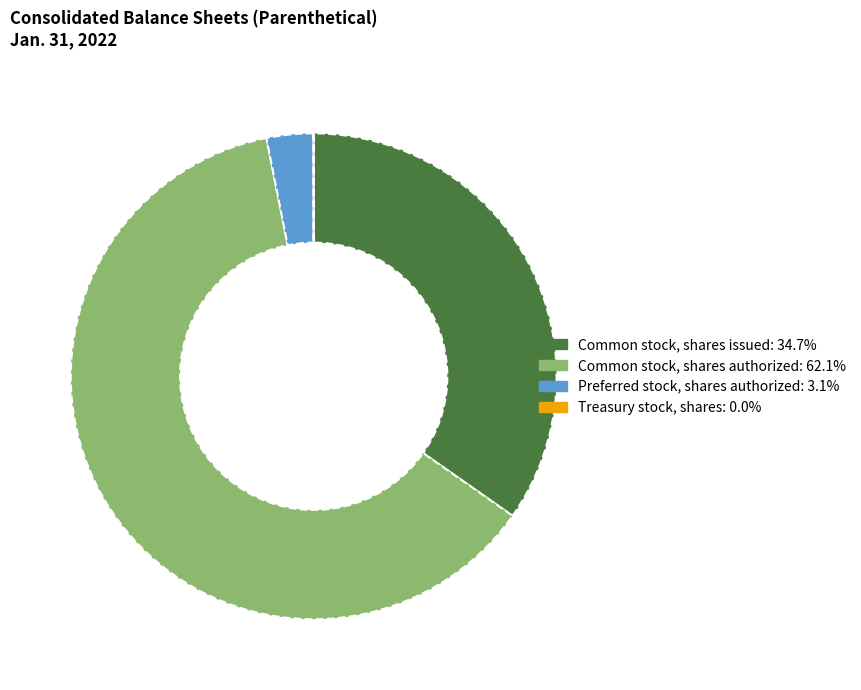

Which slice is the largest?

Common stock, shares authorized